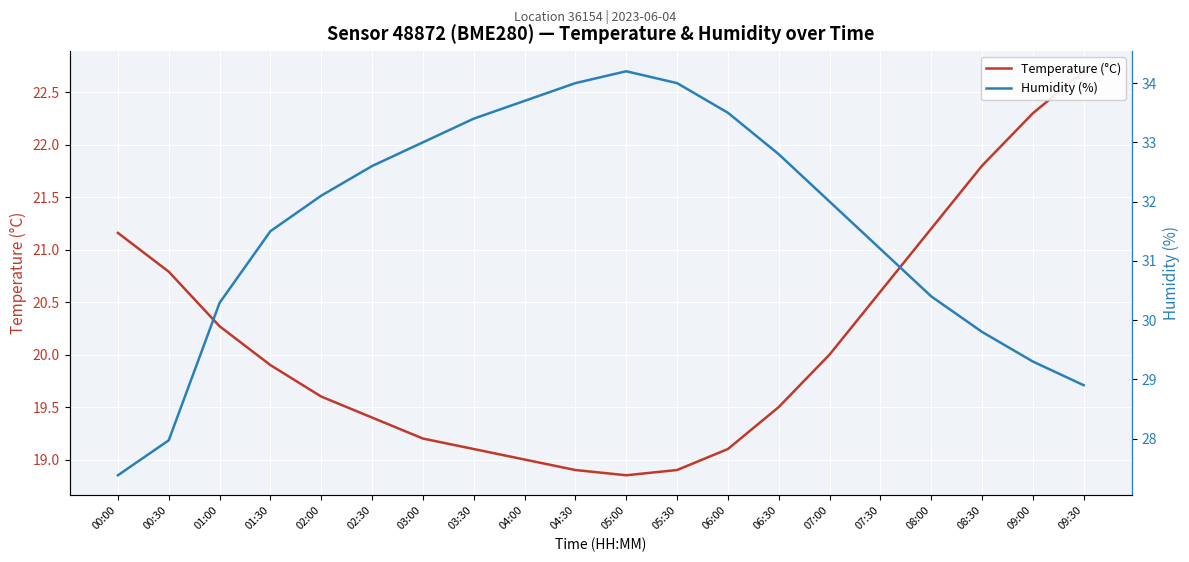

True or false: Temperature (°C) and Humidity (%) cross at least once.

False